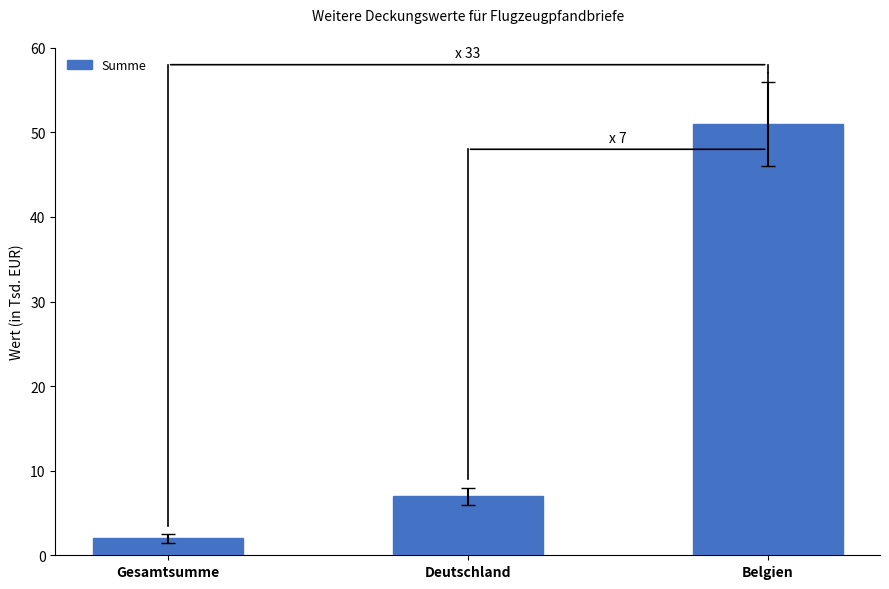

Rank the categories by value from lowest to highest.

Gesamtsumme, Deutschland, Belgien